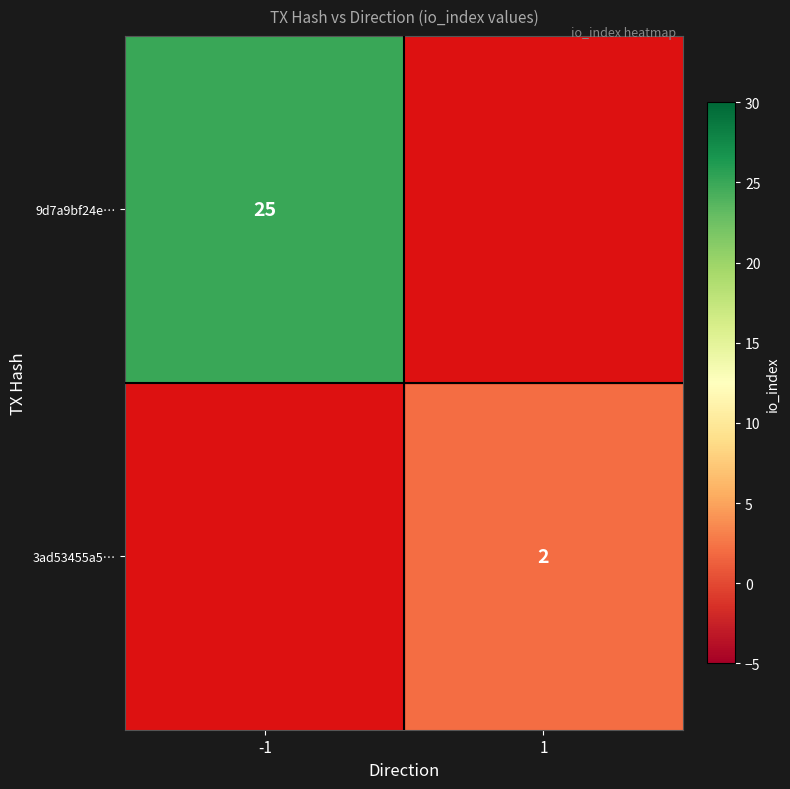

The value of 3ad53455a5… at 1 is 2. True or false?

True